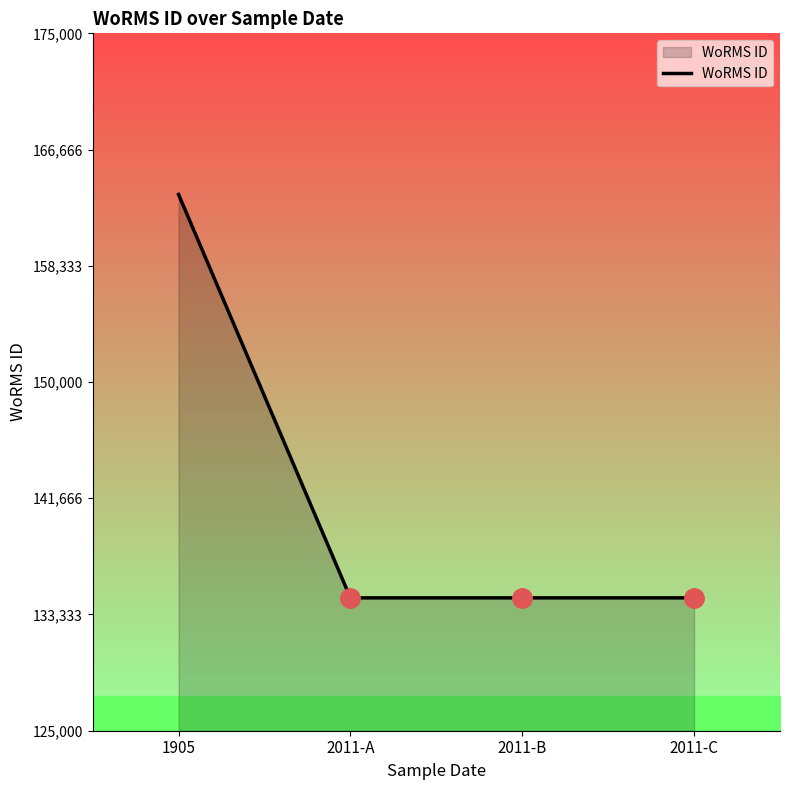

True or false: the data shows 134526 at 2011-C.

True